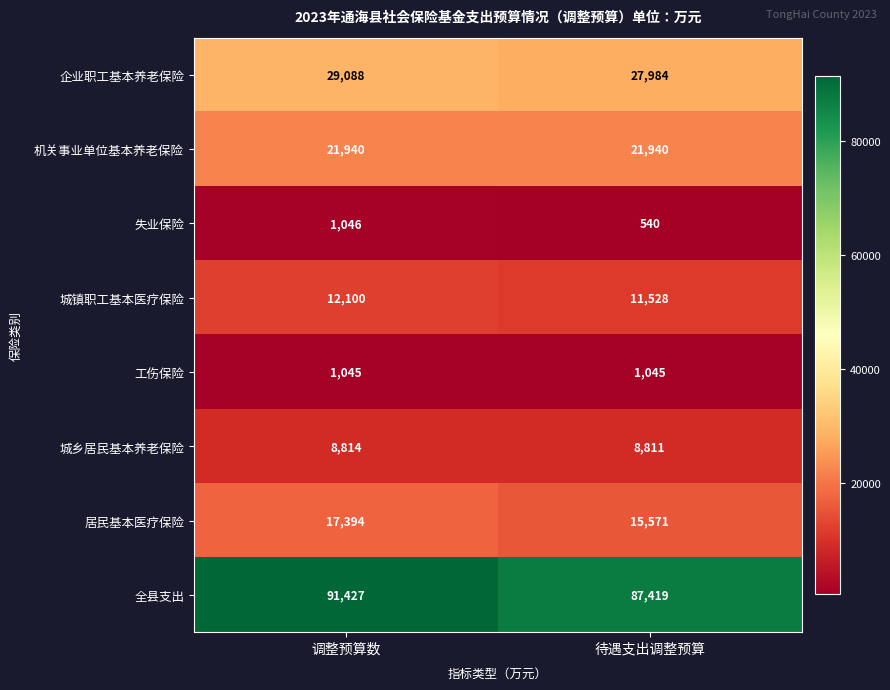

At how many categories does at least one series exceed 87679?

1